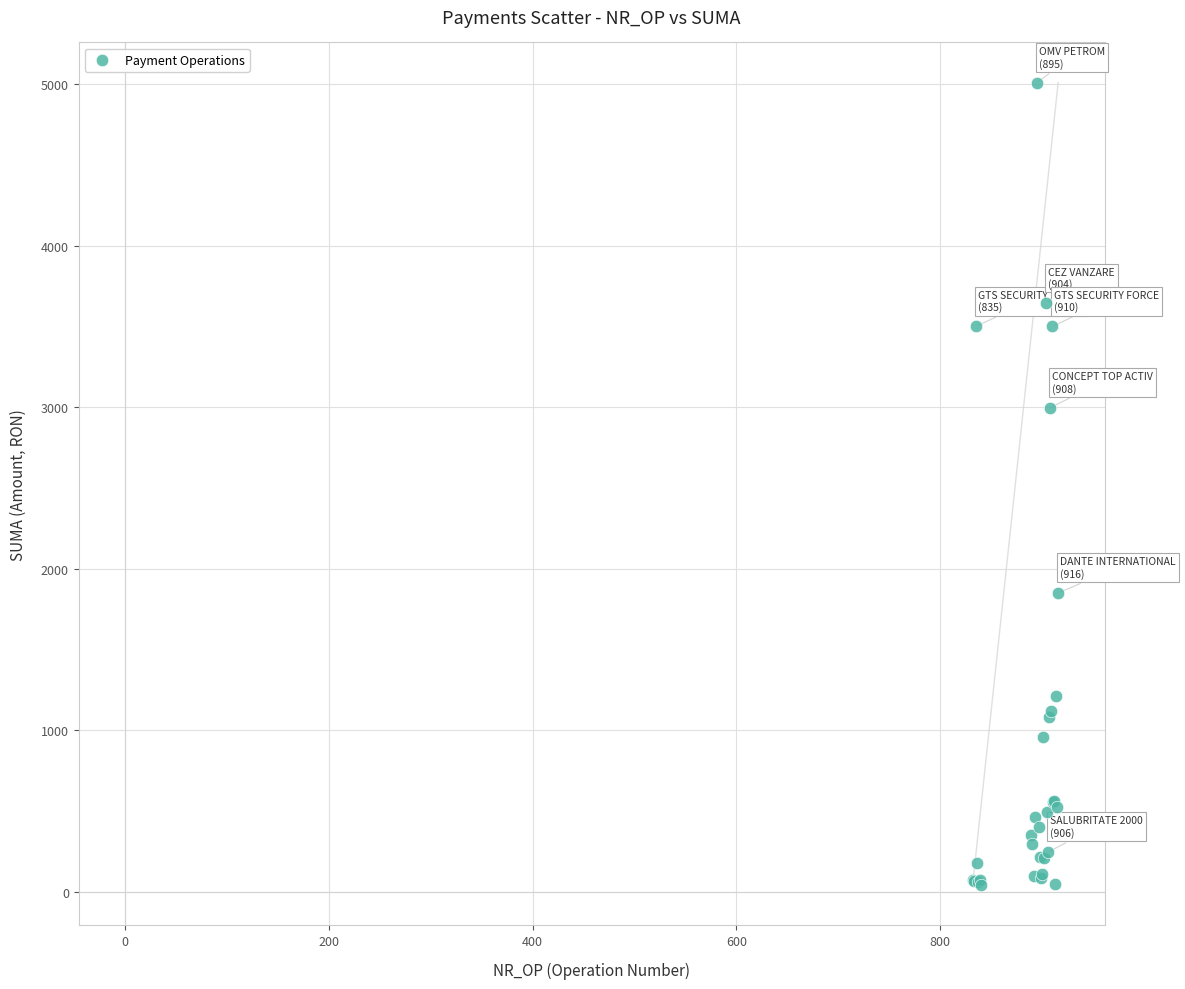

What Y value in the scatter plot is closest to 2525?

2997.3